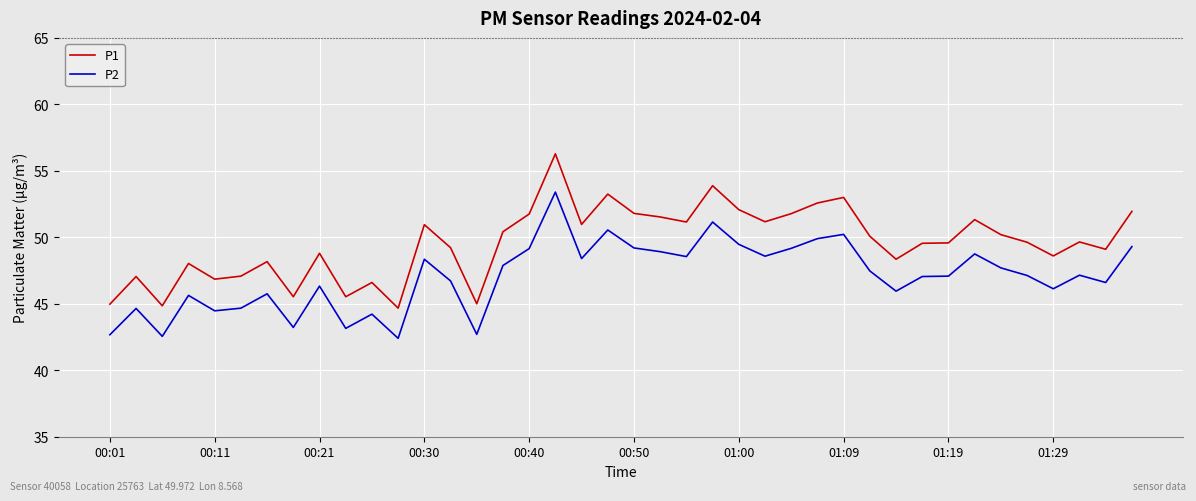

Rank the series by their maximum value, from highest to lowest.

P1, P2